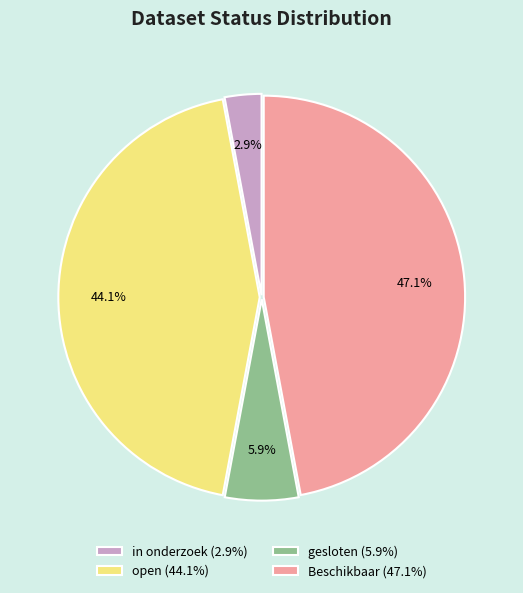

Count the number of slices in the pie.

4